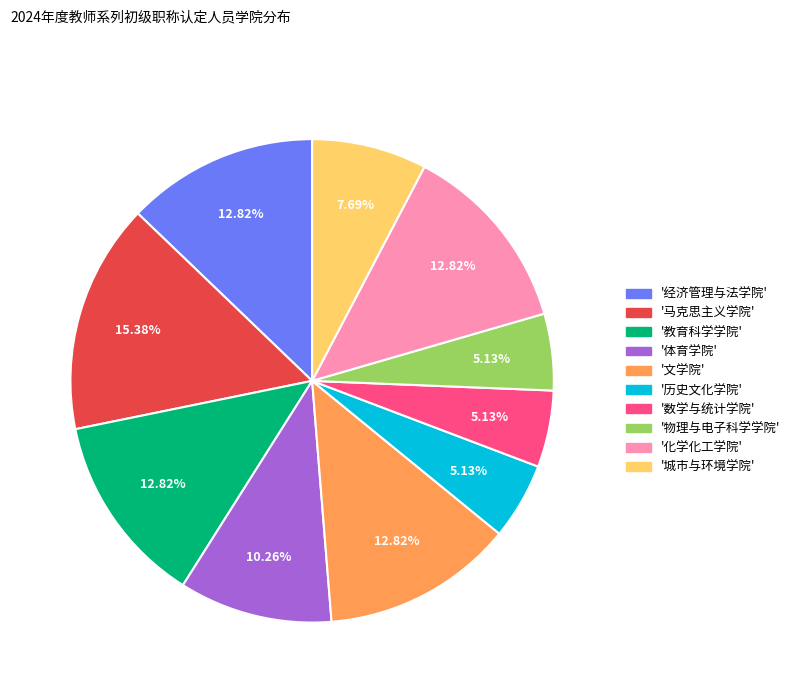

Is there any slice that represents more than half of the pie?

No